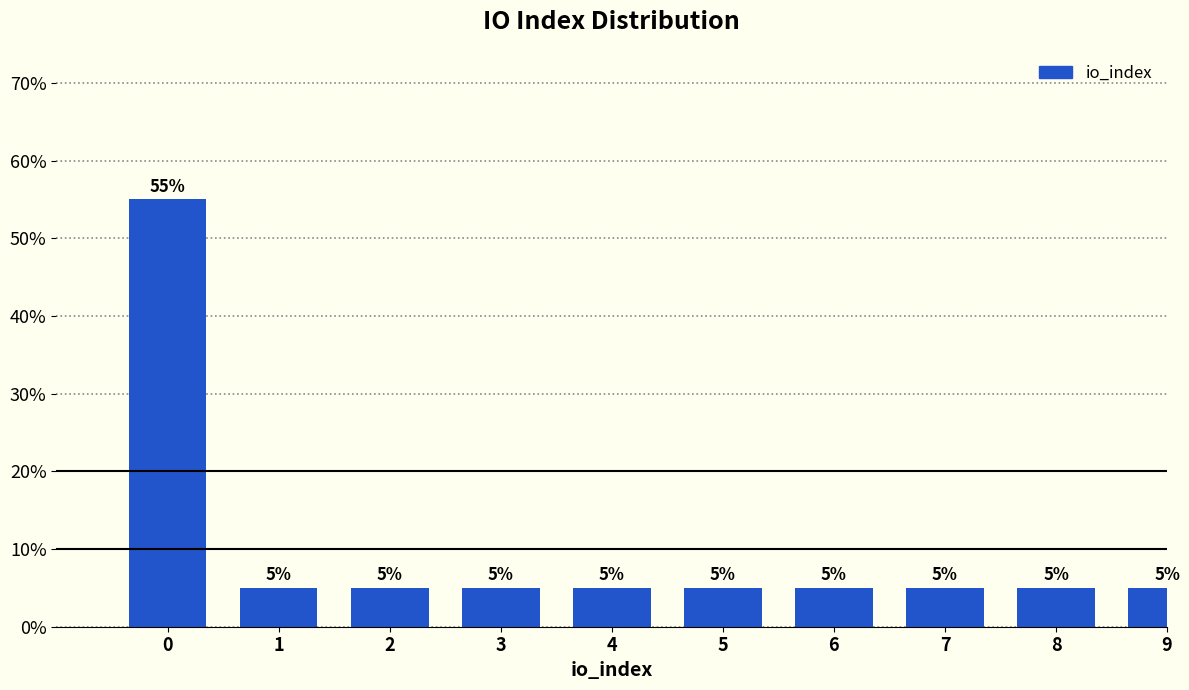

Reading left to right, list all the values displayed in this chart.

0=55.0	1=5.0	2=5.0	3=5.0	4=5.0	5=5.0	6=5.0	7=5.0	8=5.0	9=5.0